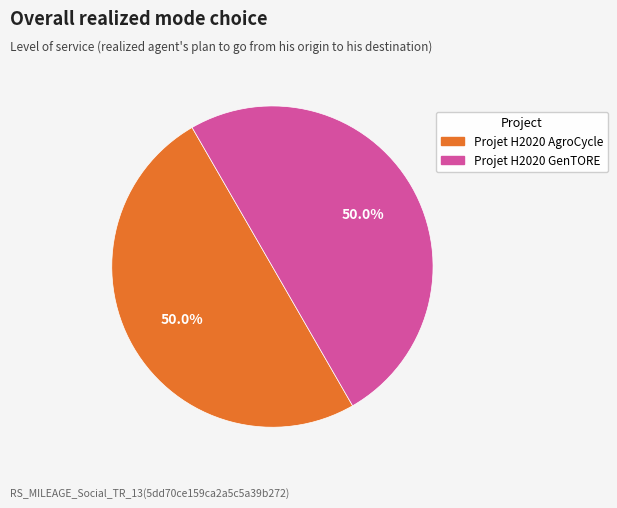

What percentage is NOT represented by Projet H2020 AgroCycle?

50.0%